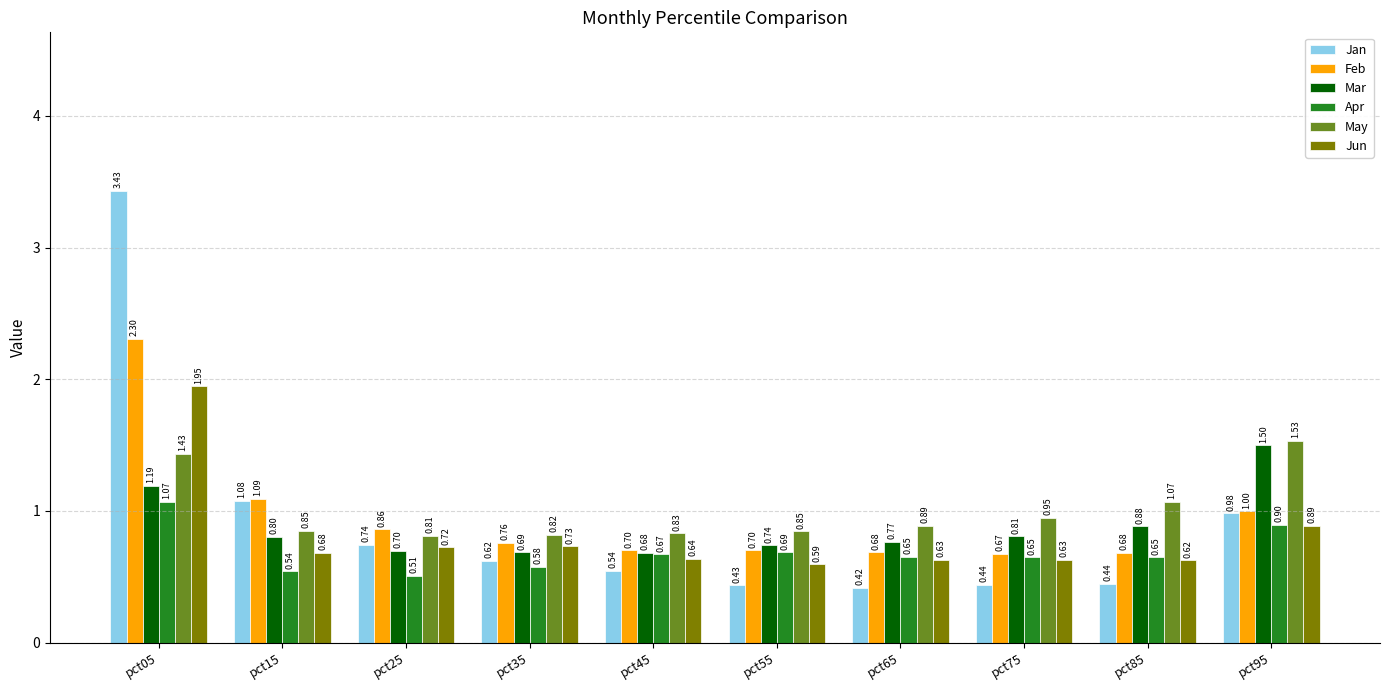

Between pct05 and pct25, which series saw the biggest shift?

Jan